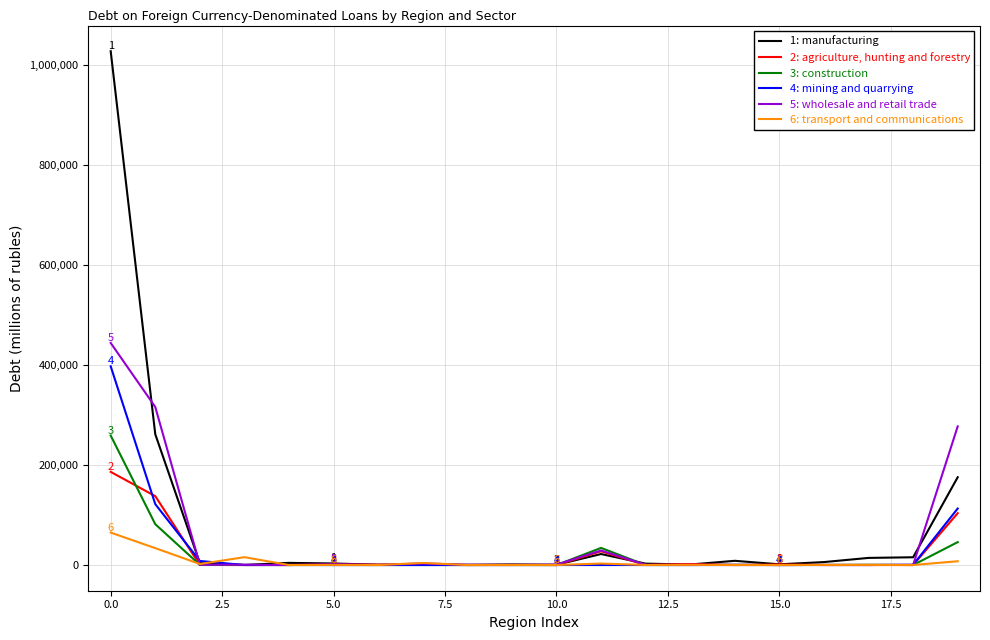

What is the greatest value displayed?

1028150